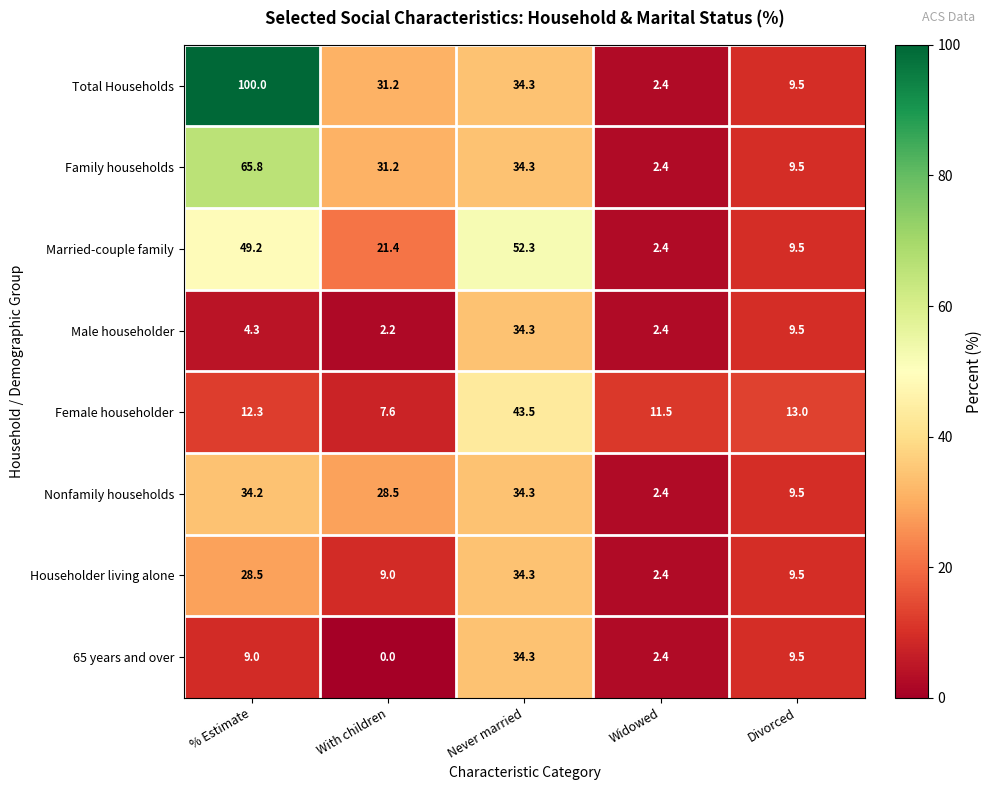

Is the value of Nonfamily households at Divorced greater than the value of Family households at % Estimate?

No